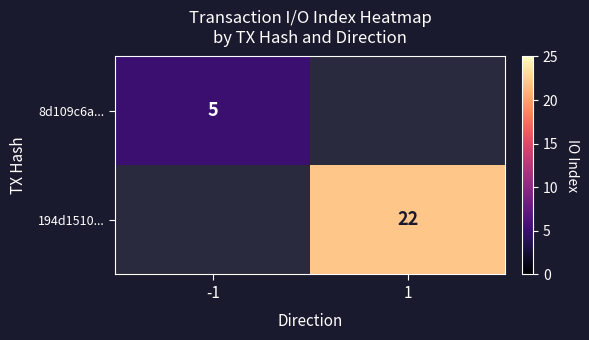

Which has a higher value, 1 or -1?

-1